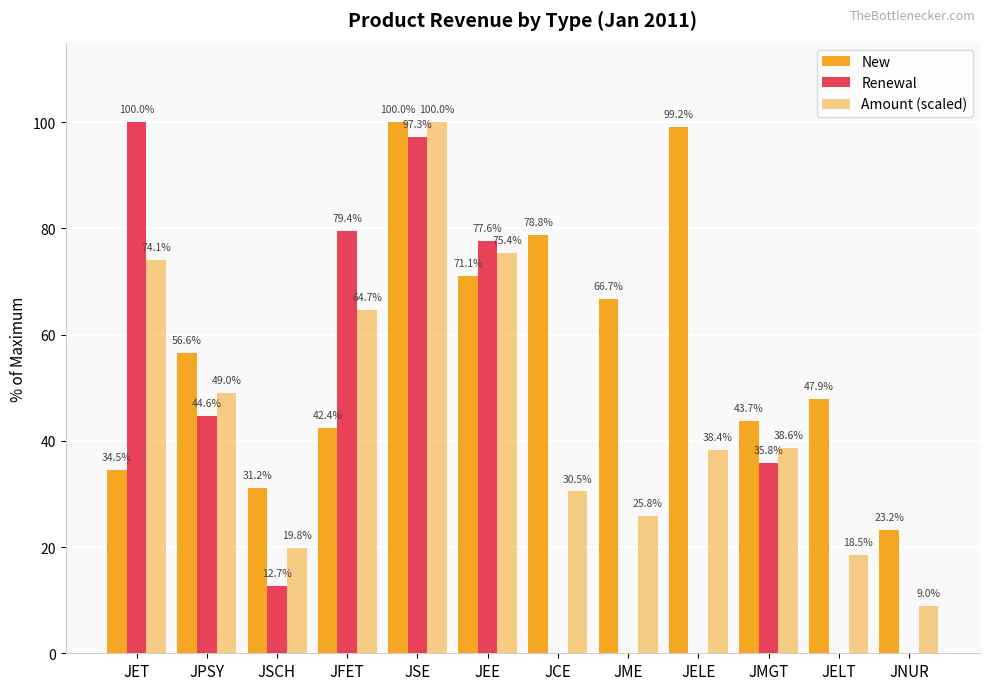

What position from the right is JMGT?

3